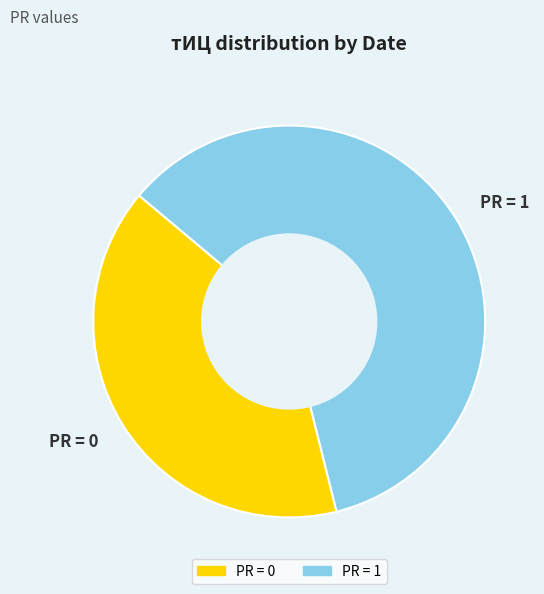

Count the number of slices in the pie.

2